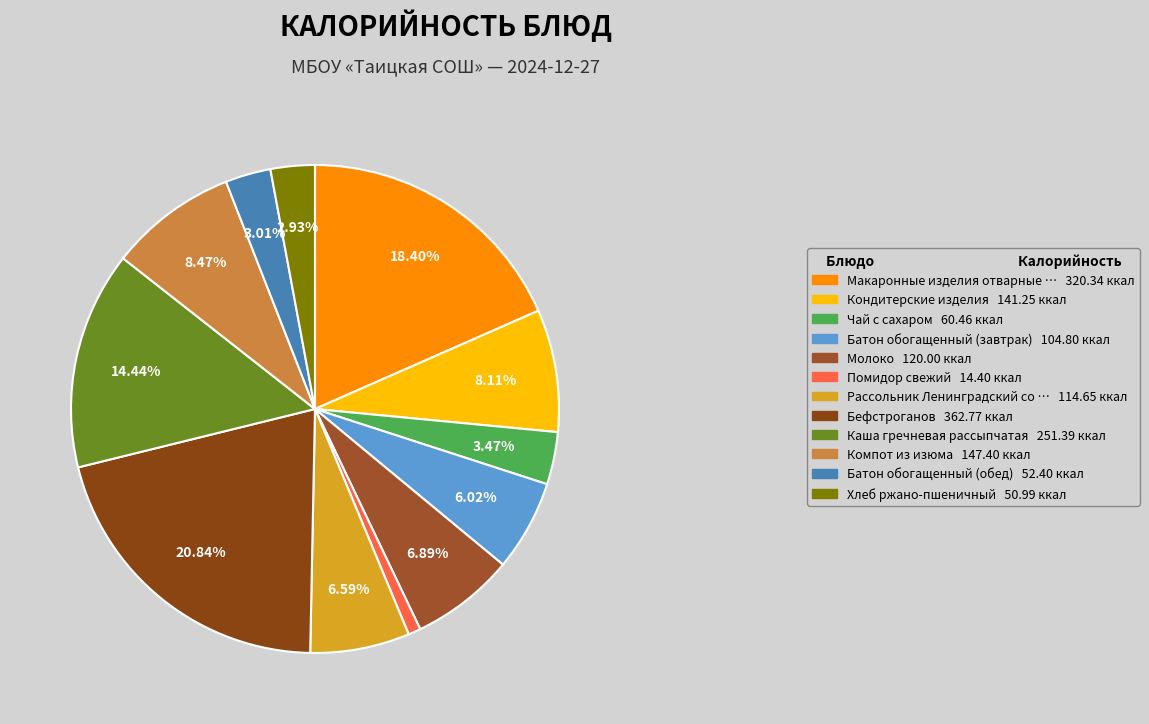

How many segments does this pie chart have?

12